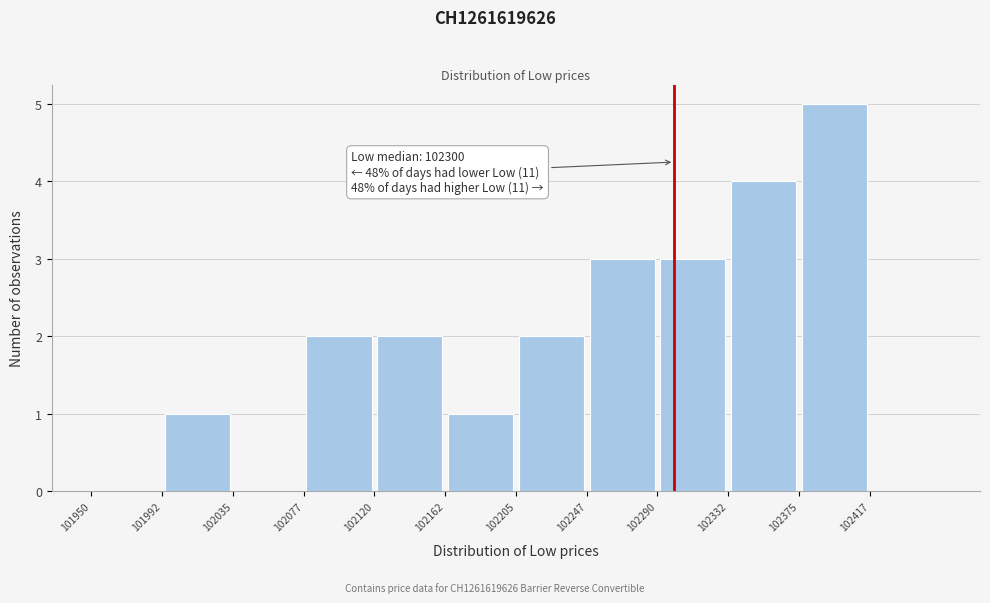

Which range on the x-axis has the tallest bar?

102375.0 to 102417.5